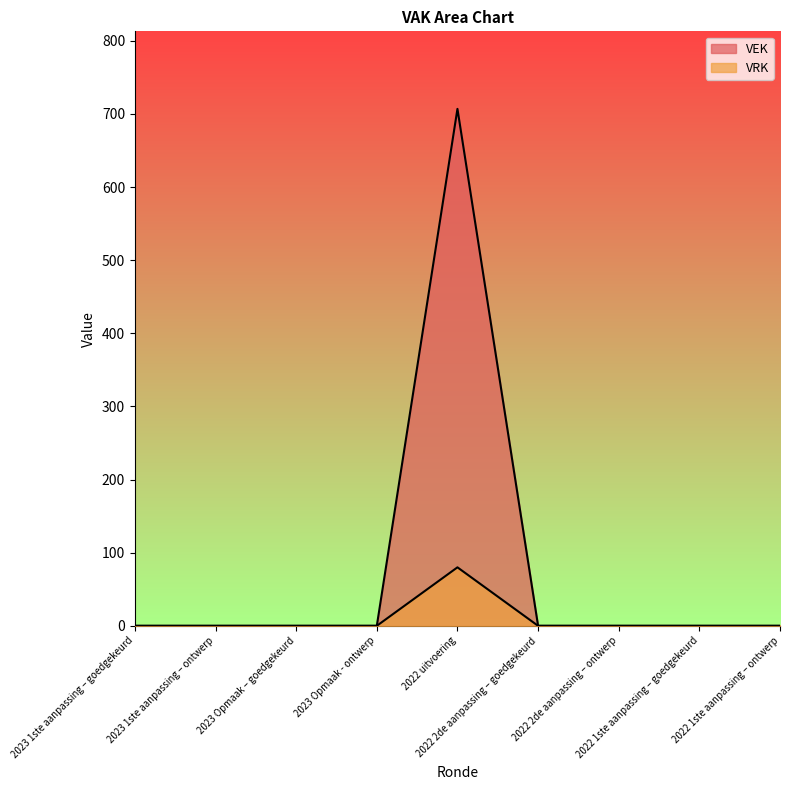

In VRK, how many points are higher than both neighbors (excluding endpoints)?

1